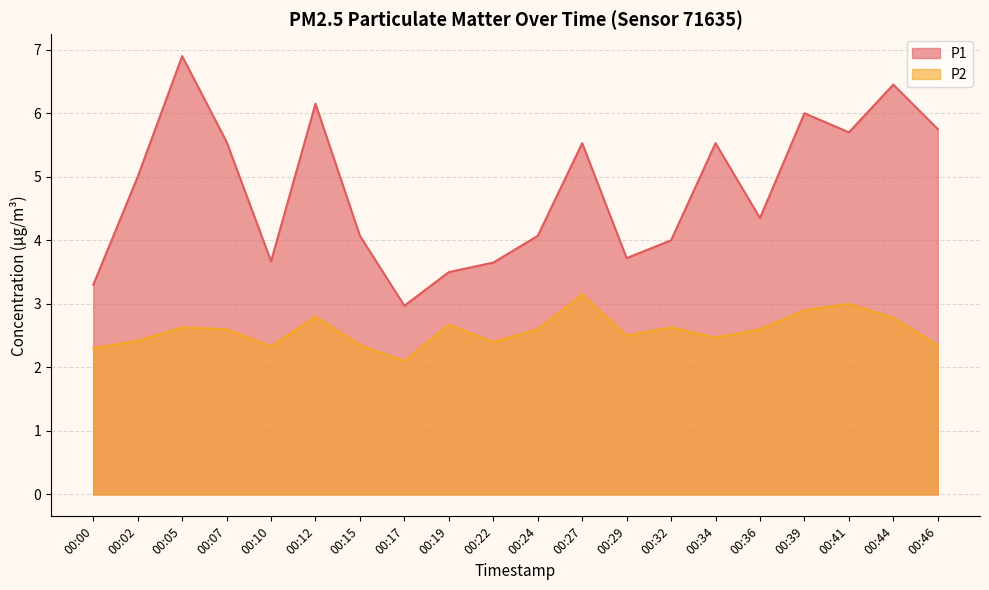

In P2, how many points are lower than both neighbors (excluding endpoints)?

5